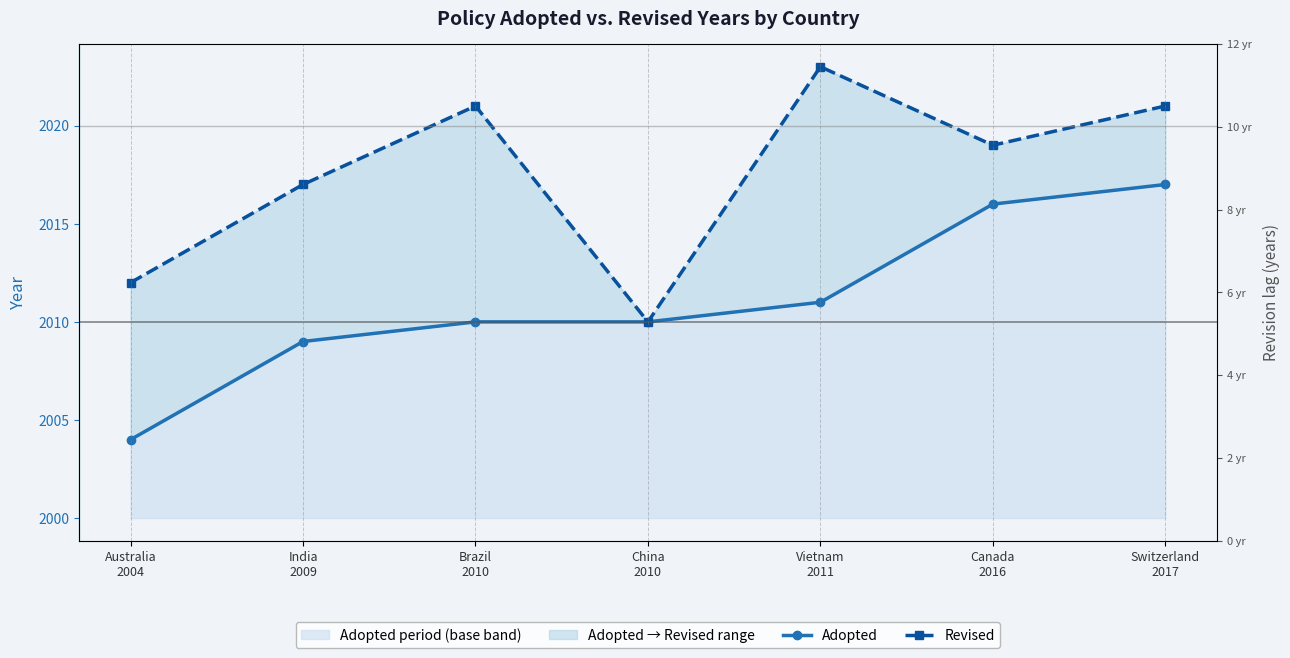

True or false: Revised and Adopted intersect in this chart.

False